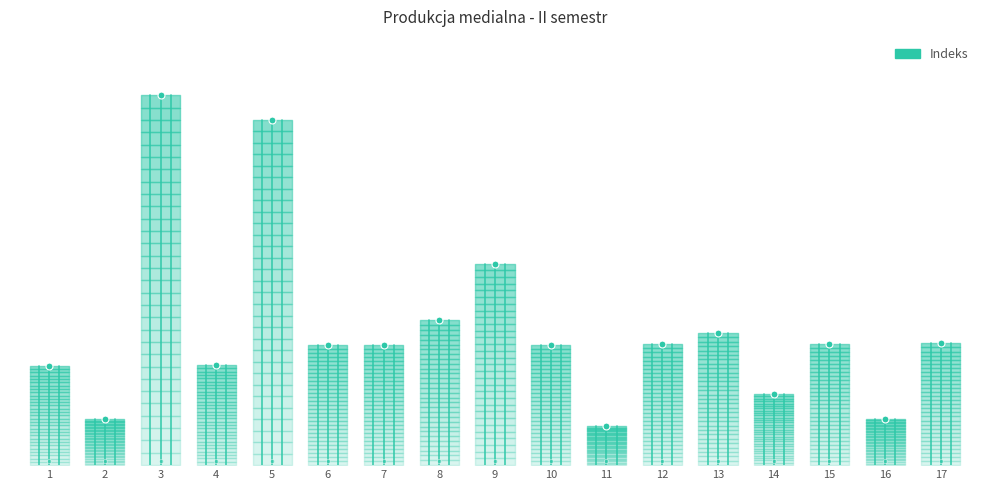

The value at 1 is 0.3. True or false?

True